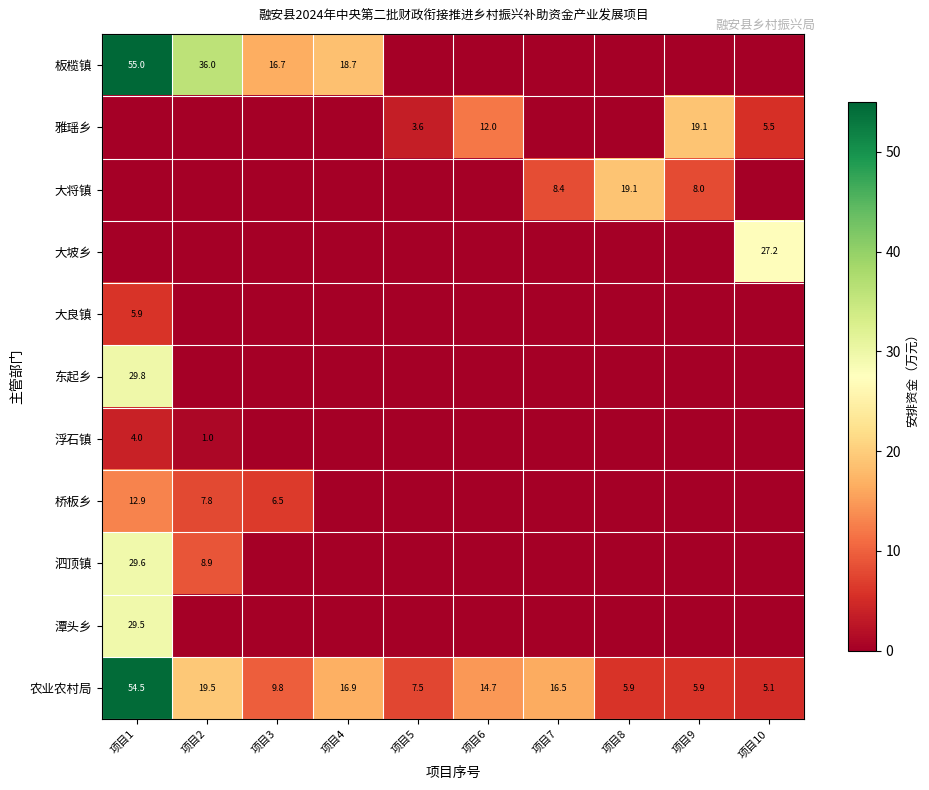

At which label is 农业农村局 closest to 29?

项目2